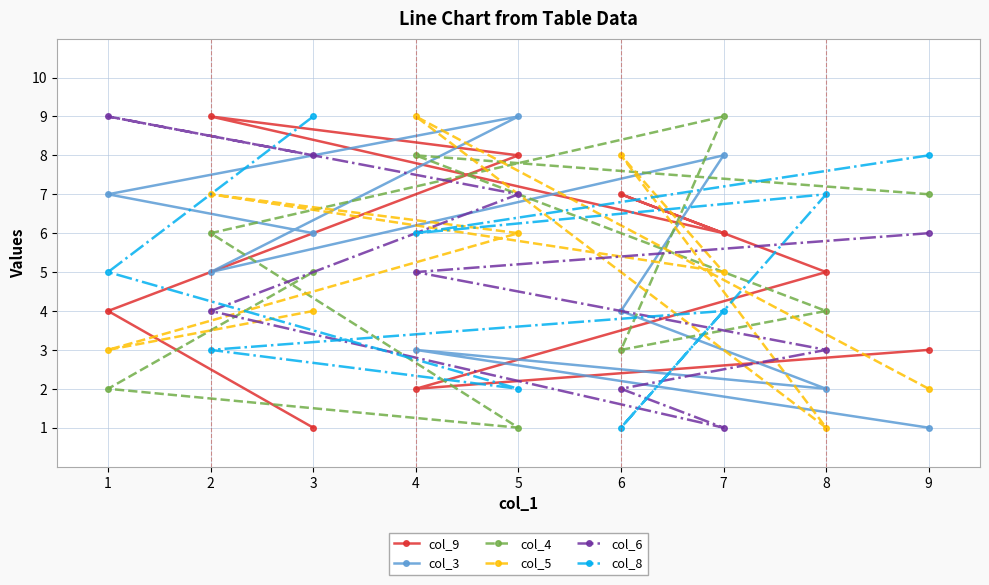

What is the spread (max minus min) of values at 4?

7